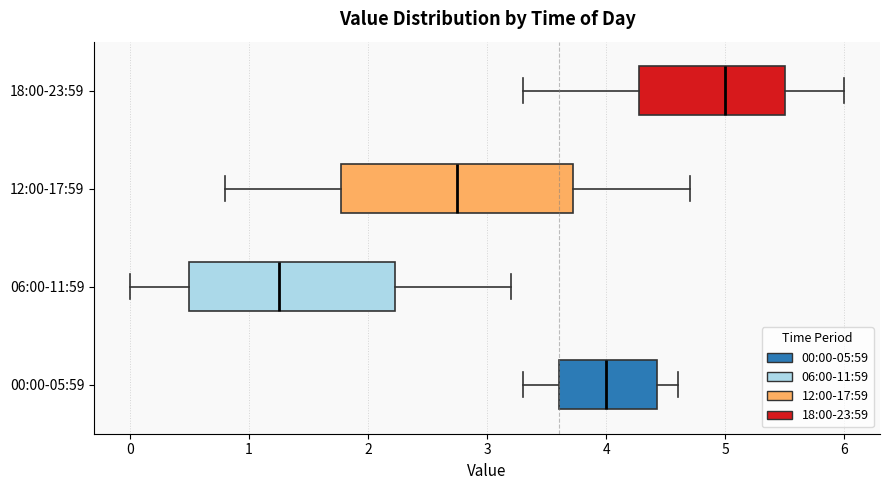

Comparing the boxes themselves (not the whiskers), which one is the widest?

12:00-17:59